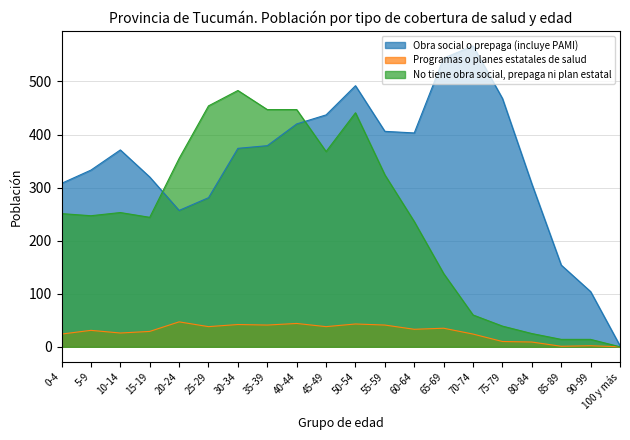

How many lines are shown in the chart?

3